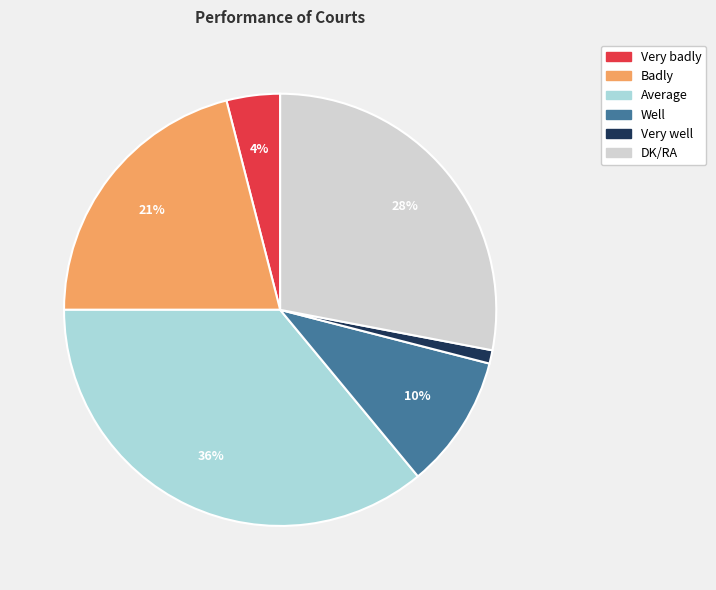

Rank the categories by value from lowest to highest.

Very well, Very badly, Well, Badly, DK/RA, Average